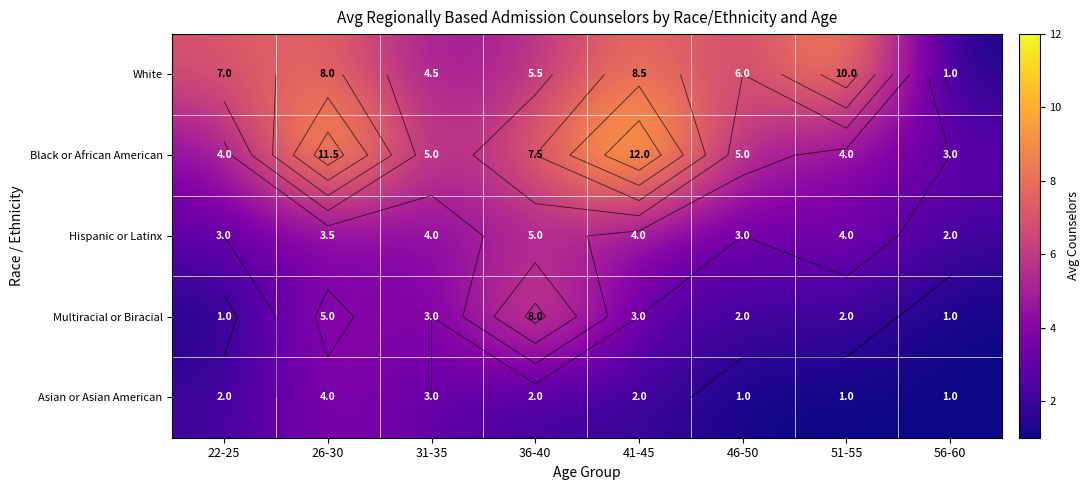

What is the difference between the maximum and second lowest values in the Black or African American series?

8.0